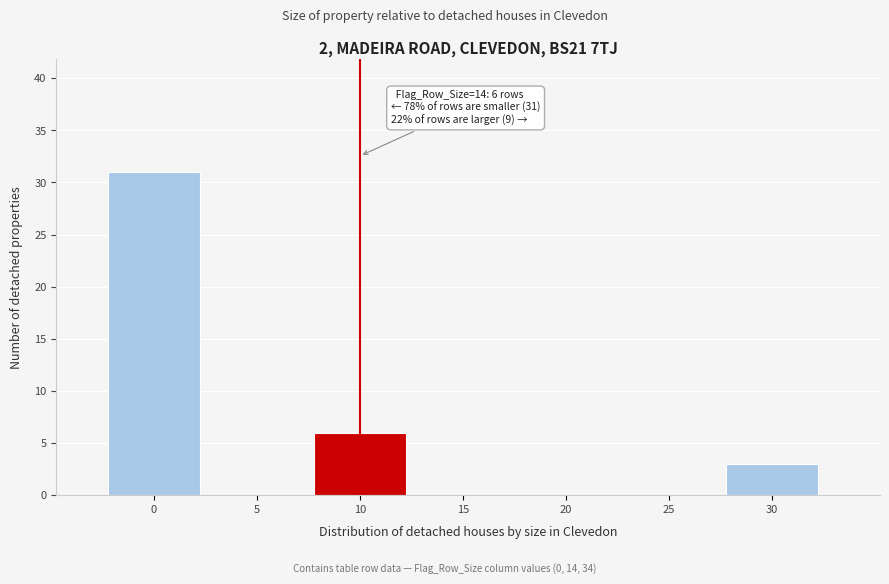

Reading left to right, transcribe all the data shown in this chart.

0=31	5=0	10=6	15=0	20=0	25=0	30=3